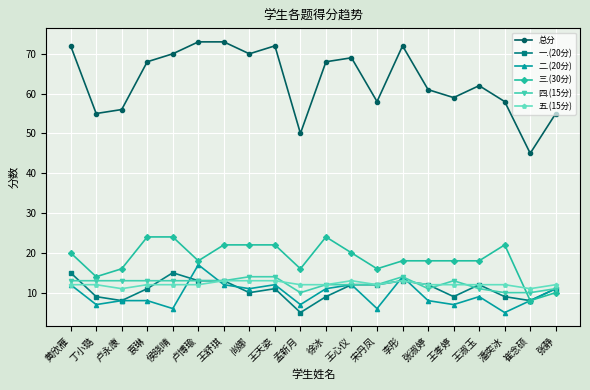

What is the value of the 二.(20分) point at the 15th from the left?

8